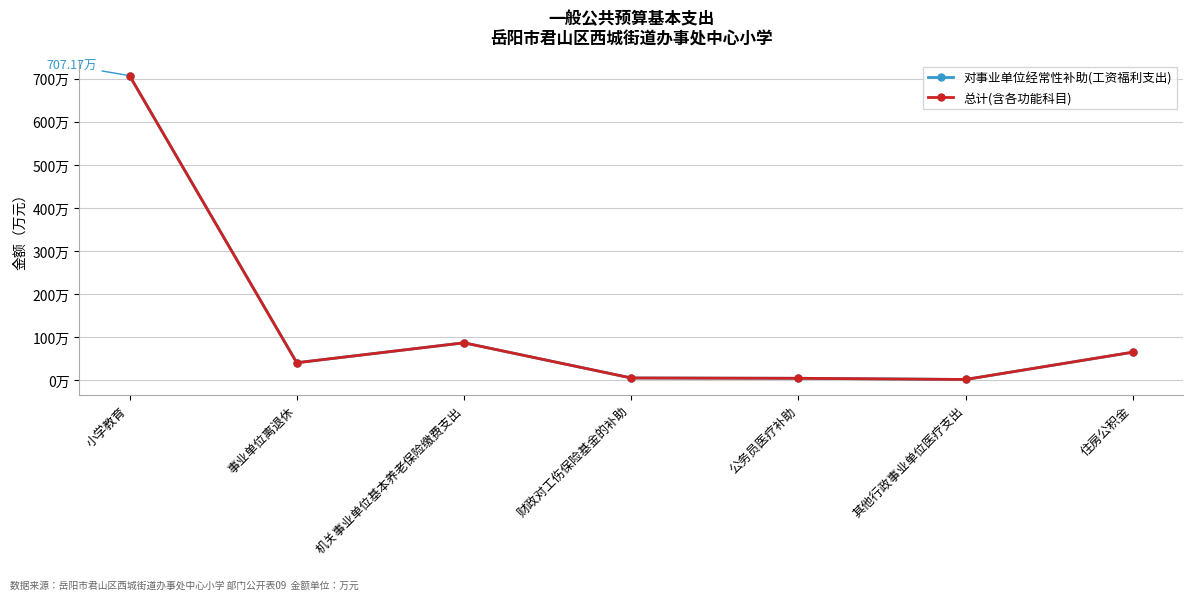

Where is 总计(含各功能科目) nearest to the value 354?

机关事业单位基本养老保险缴费支出